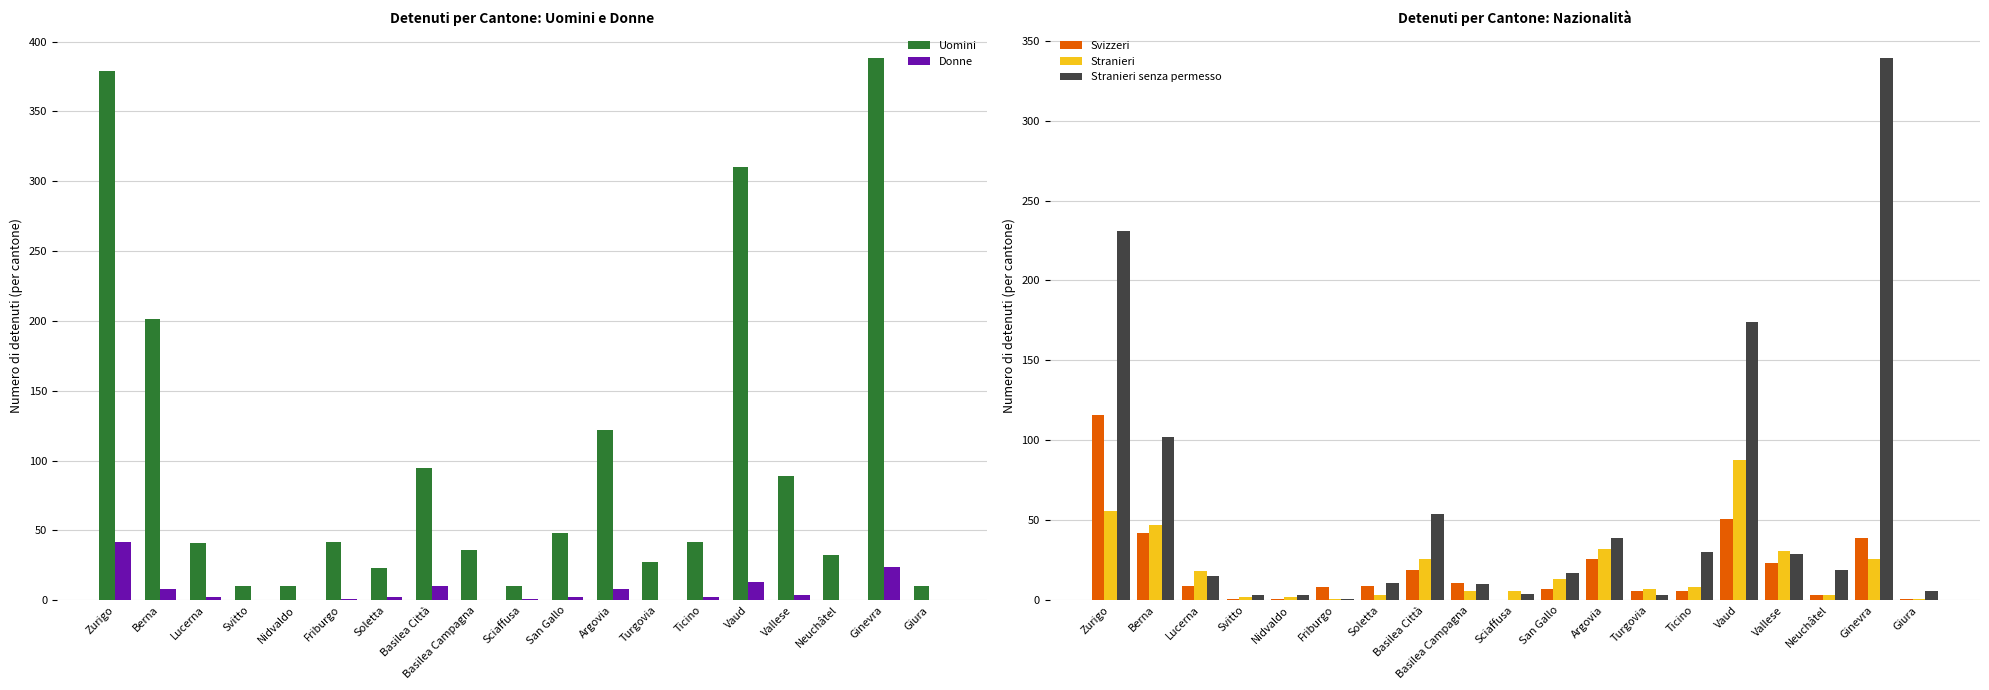

Reading right to left, what are all the values shown in this chart?

Uomini: 10	388	32	89	310	42	27	122	48	10	36	95	23	42	10	10	41	201	379
Donne: 0	24	0	4	13	2	0	8	2	1	0	10	2	1	0	0	2	8	42
Svizzeri: 1	39	3	23	51	6	6	26	7	0	11	19	9	8	1	1	9	42	116
Stranieri: 1	26	3	31	88	8	7	32	13	6	6	26	3	1	2	2	18	47	56
Stranieri senza permesso: 6	339	19	29	174	30	3	39	17	4	10	54	11	1	3	3	15	102	231